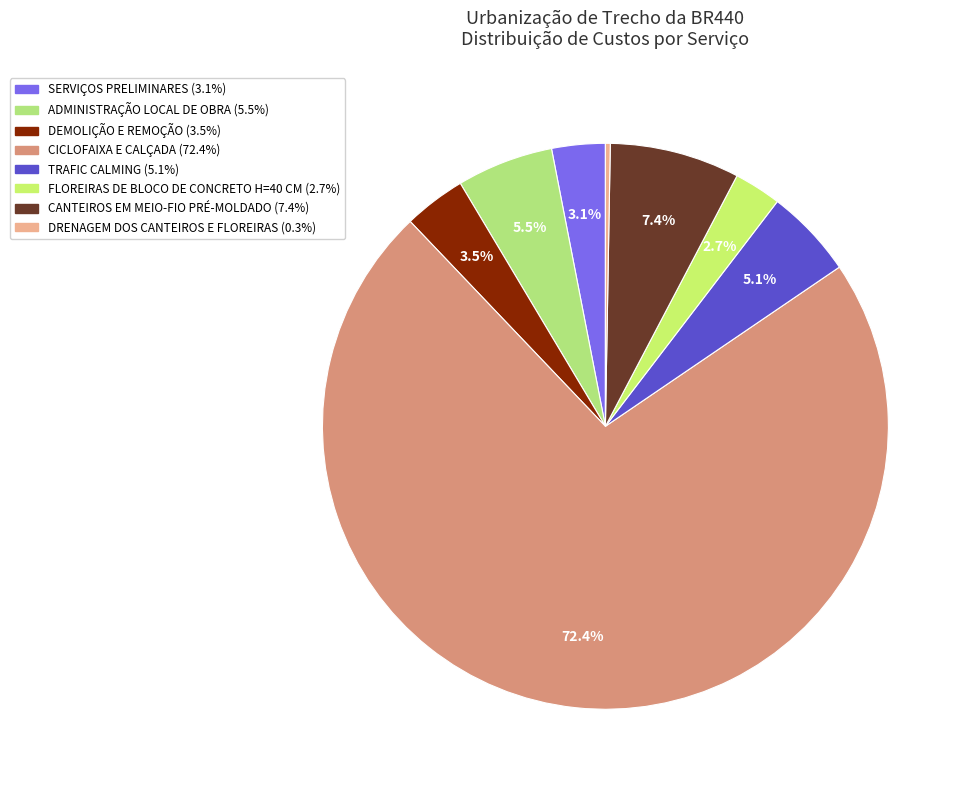

What is the largest slice in the pie chart?

CICLOFAIXA E CALÇADA